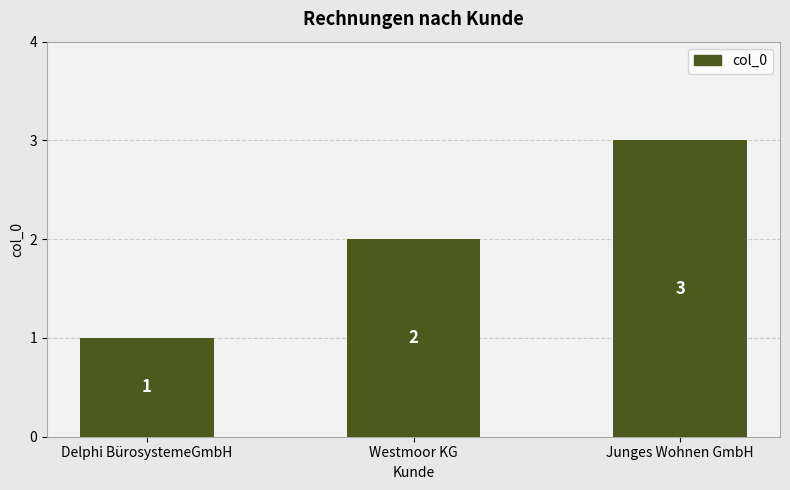

What is the approximate value at Westmoor KG?

2